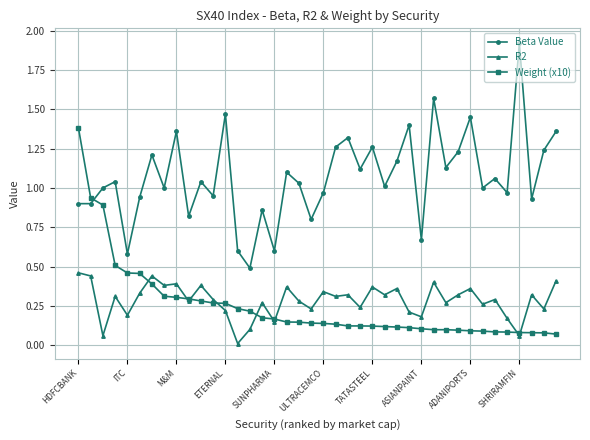

What is the maximum value shown in the chart?

1.9